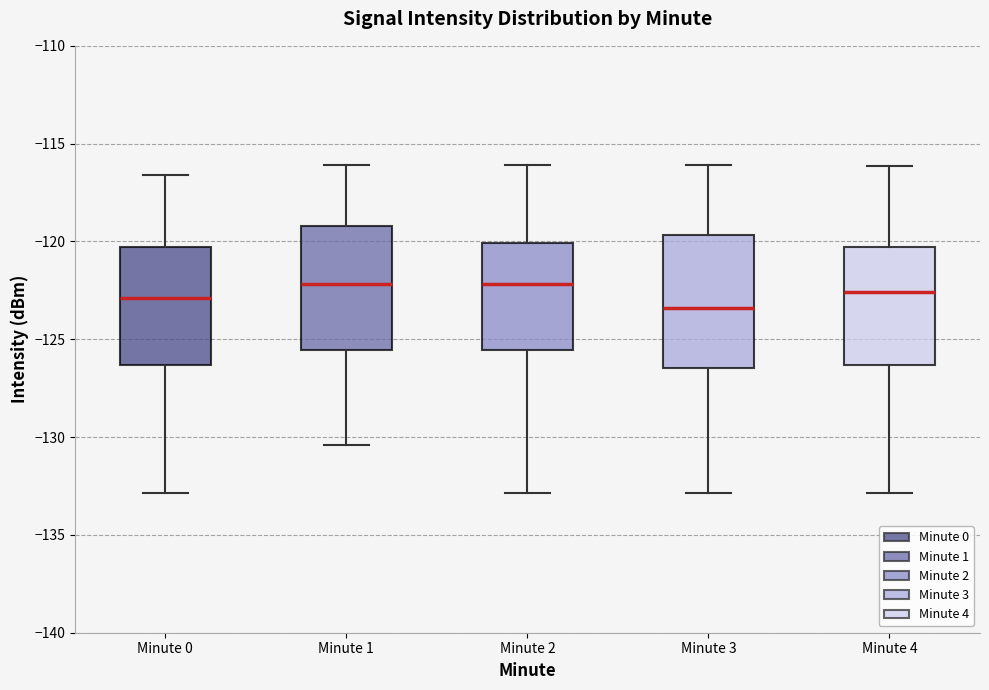

Where is the upper edge of the box for Minute 0 on the y-axis? The values are not printed on the chart, so give them approximately, as read against the axis.

-120.5